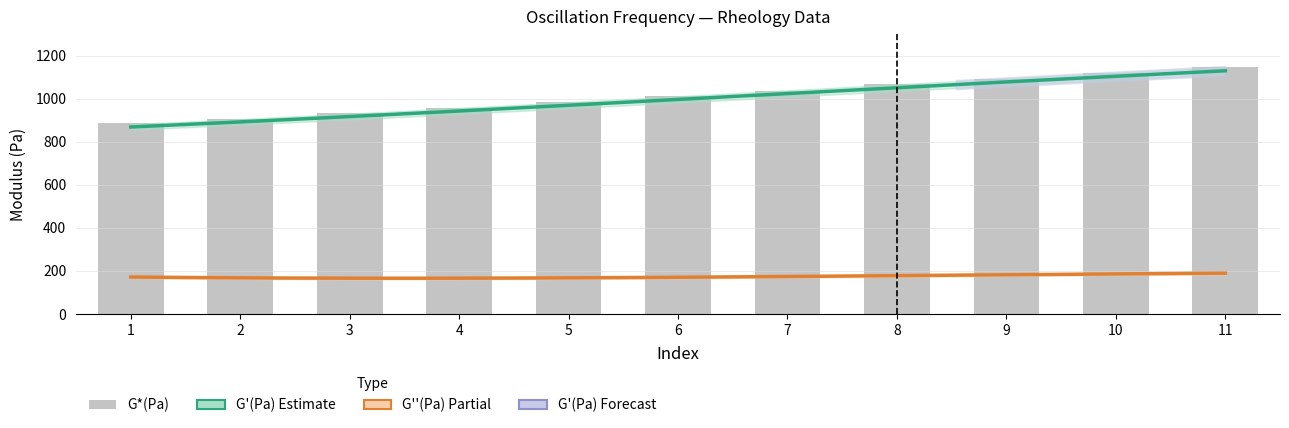

Reading right to left, transcribe all the data shown in this chart.

G*(Pa): 1146.0	1119.0	1093.0	1066.0	1038.0	1011.0	985.1	957.7	932.1	905.4	886.9
G_prime: 1130.0	1104.0	1077.0	1051.0	1024.0	996.5	970.4	943.0	917.2	890.1	869.8
G_double_prime: 190.6	186.1	181.5	177.6	174.4	172.0	169.2	167.1	165.6	165.6	173.7